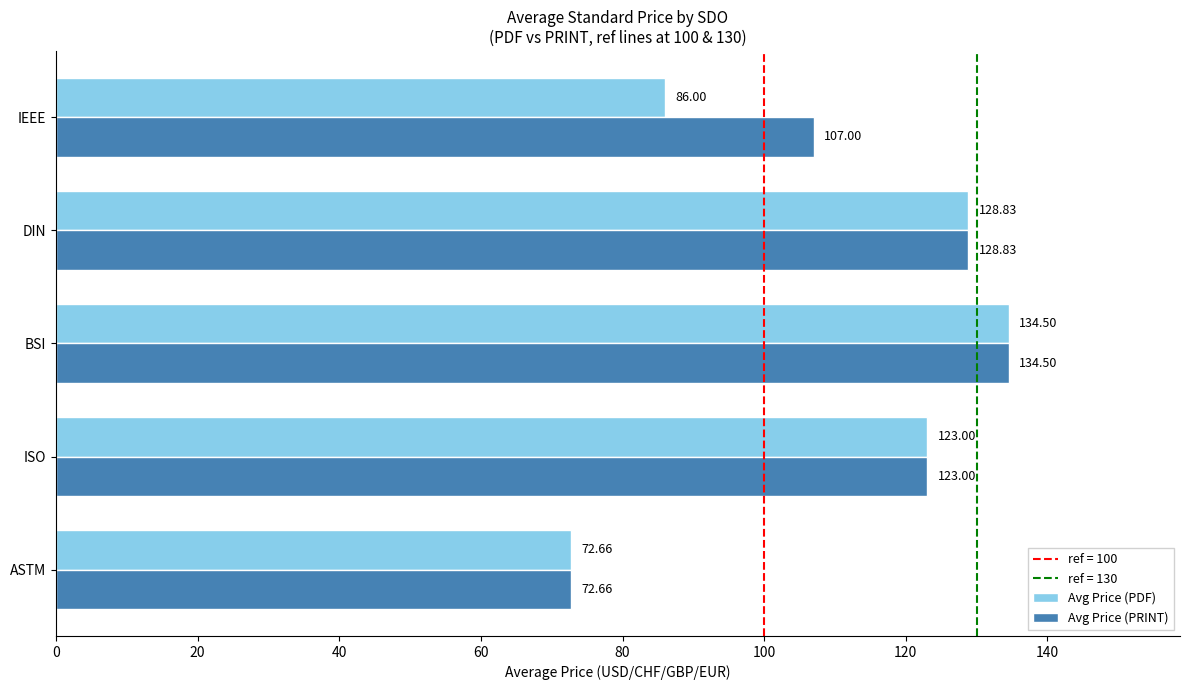

What is the greatest value displayed?

134.5